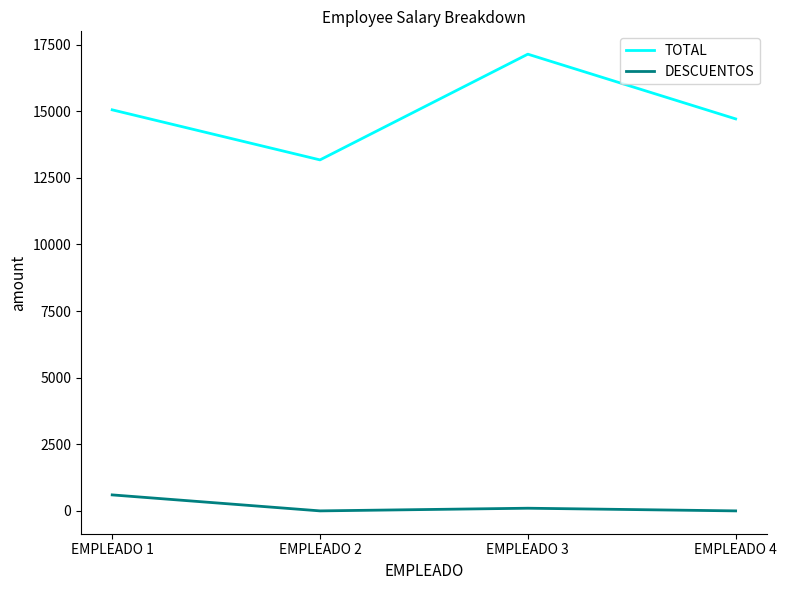

Where does the DESCUENTOS series first go above 100?

EMPLEADO 1